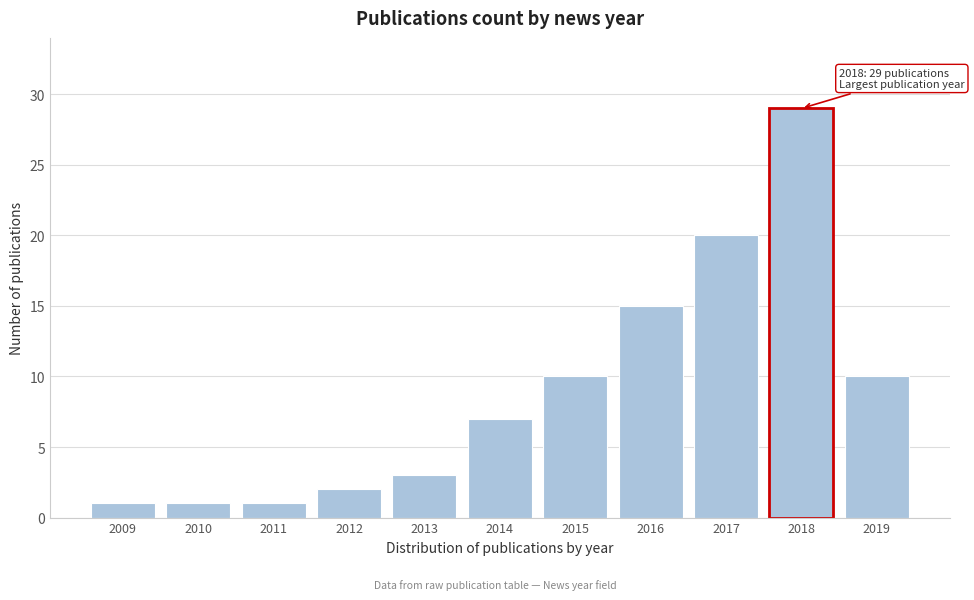

Reading right to left, transcribe all the data shown in this chart.

10	29	20	15	10	7	3	2	1	1	1